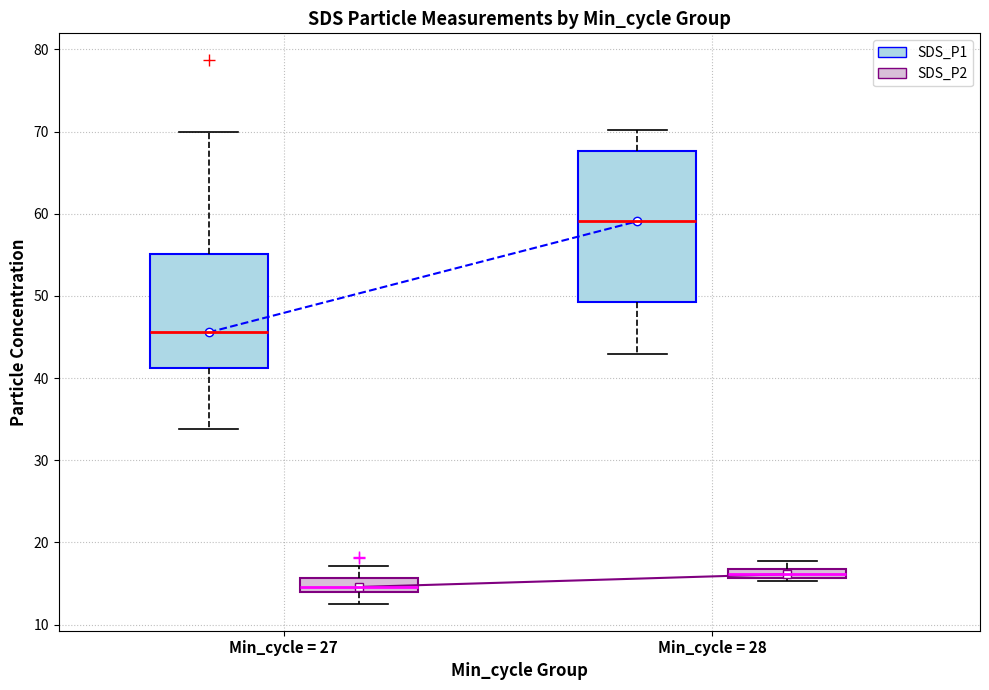

Which box's median line is the highest?

Min_cycle = 28 (SDS_P1)